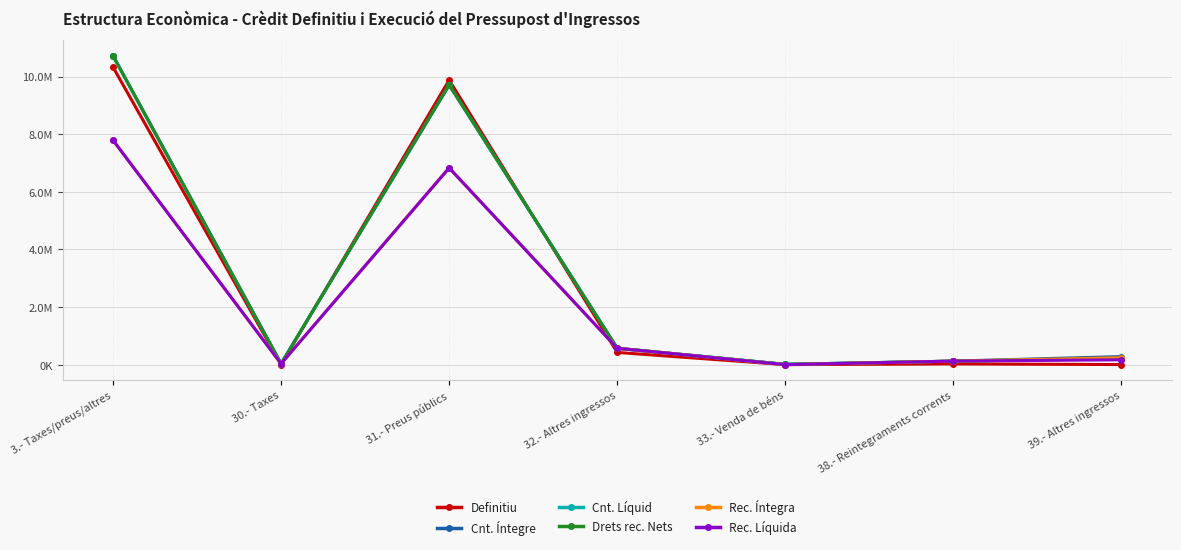

Which series has the largest total across all categories?

Cnt. Íntegre